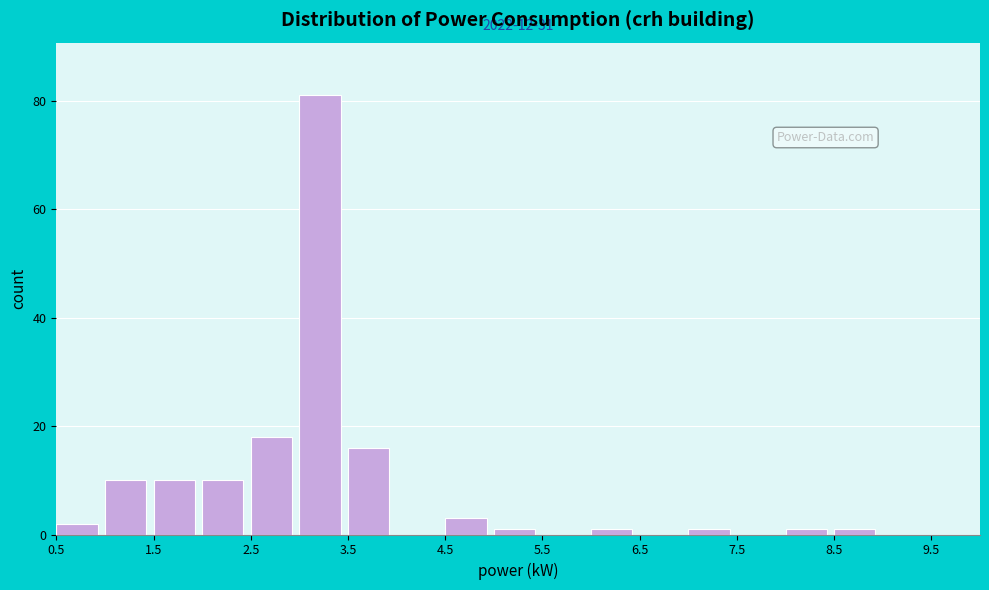

Over which range of the x-axis is the bar tallest?

3.0 to 3.5